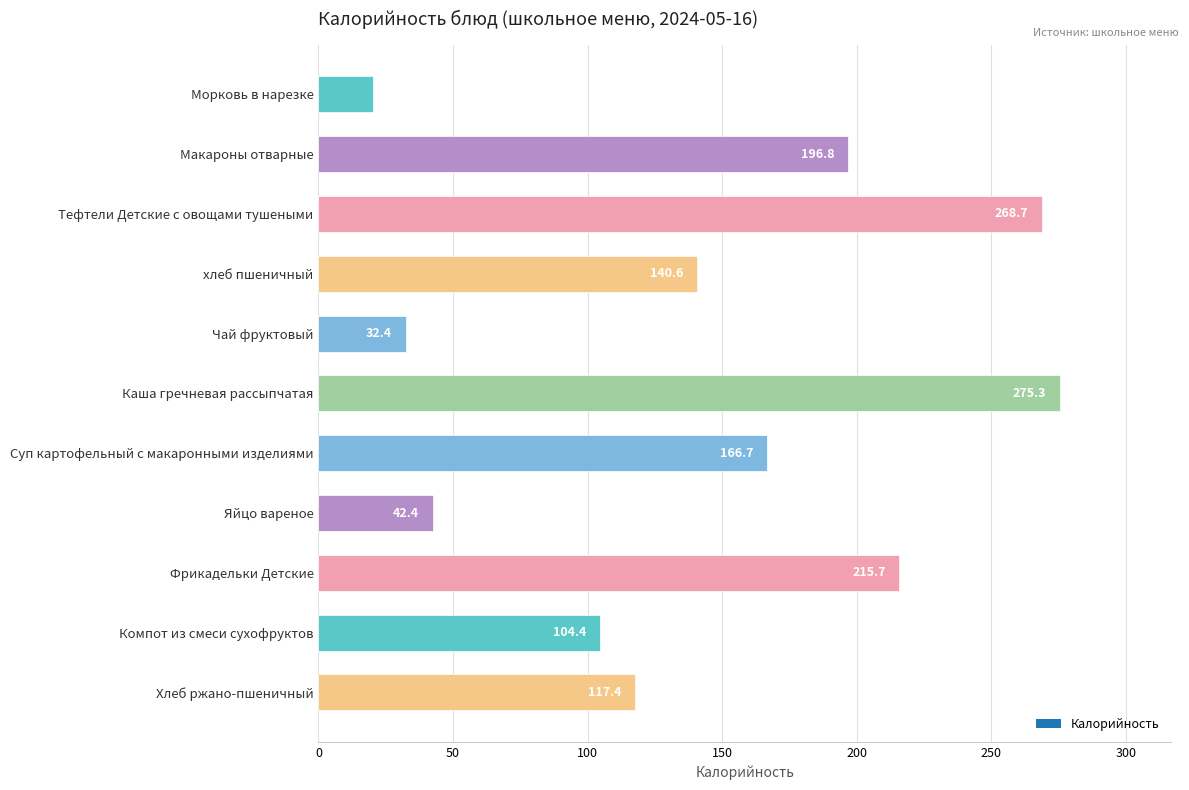

Count the number of categories in the chart.

11